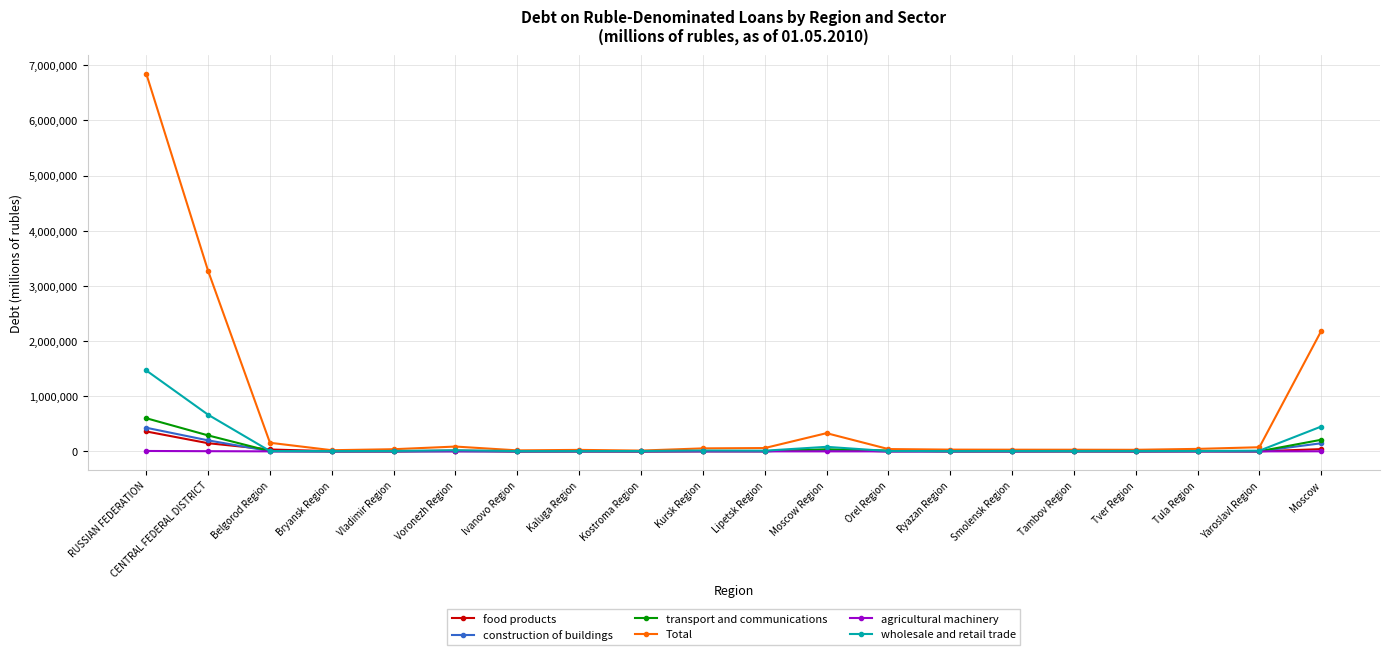

Where does the transport and communications series first go above 2793?

RUSSIAN FEDERATION